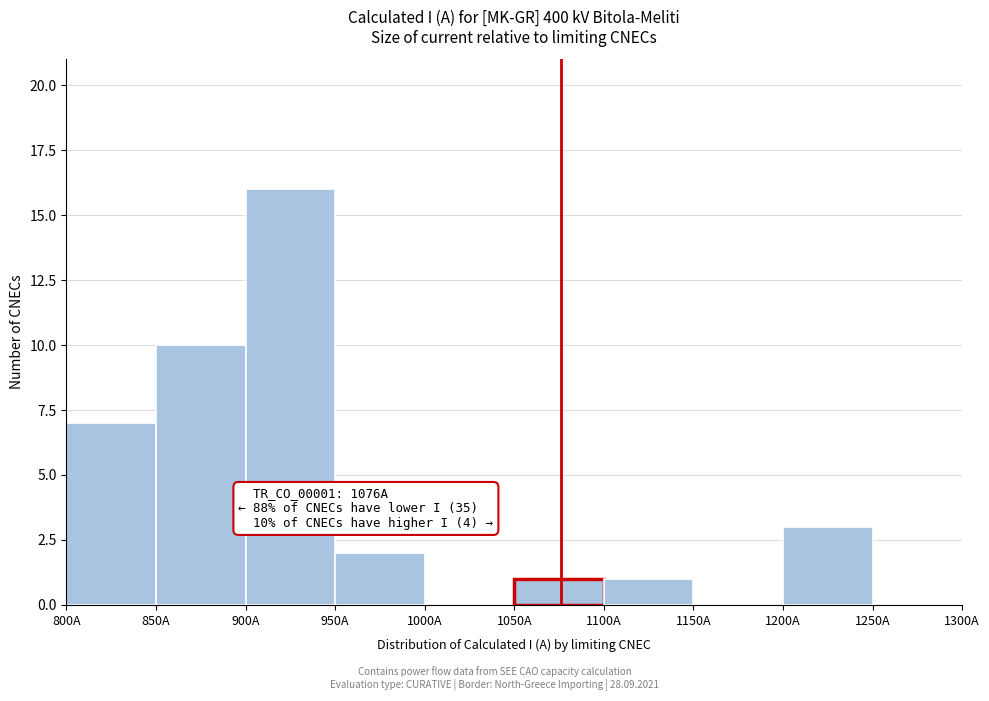

Which range on the x-axis has the tallest bar?

900 to 950